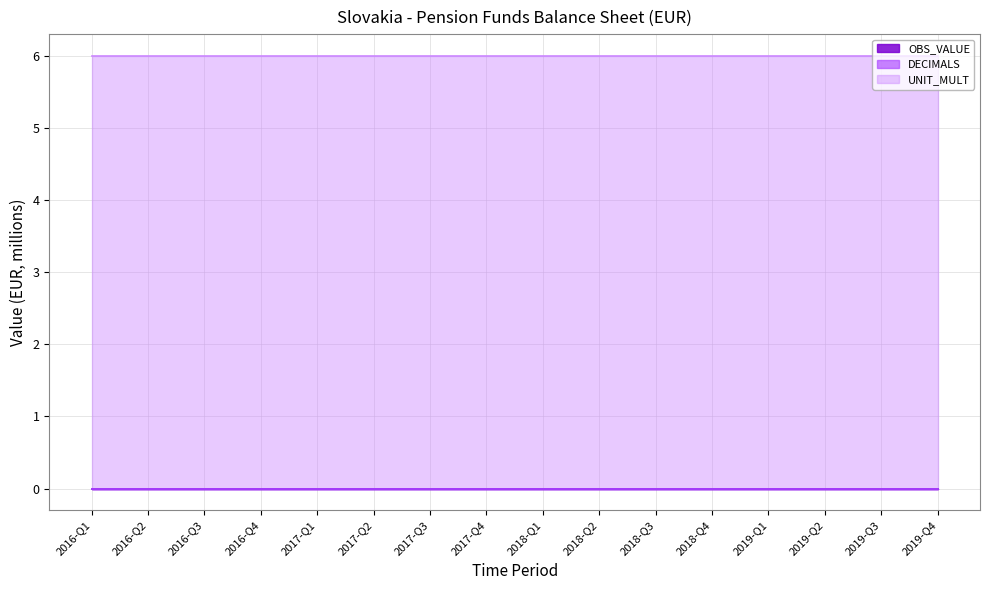

Which series has the largest range (max minus min)?

OBS_VALUE